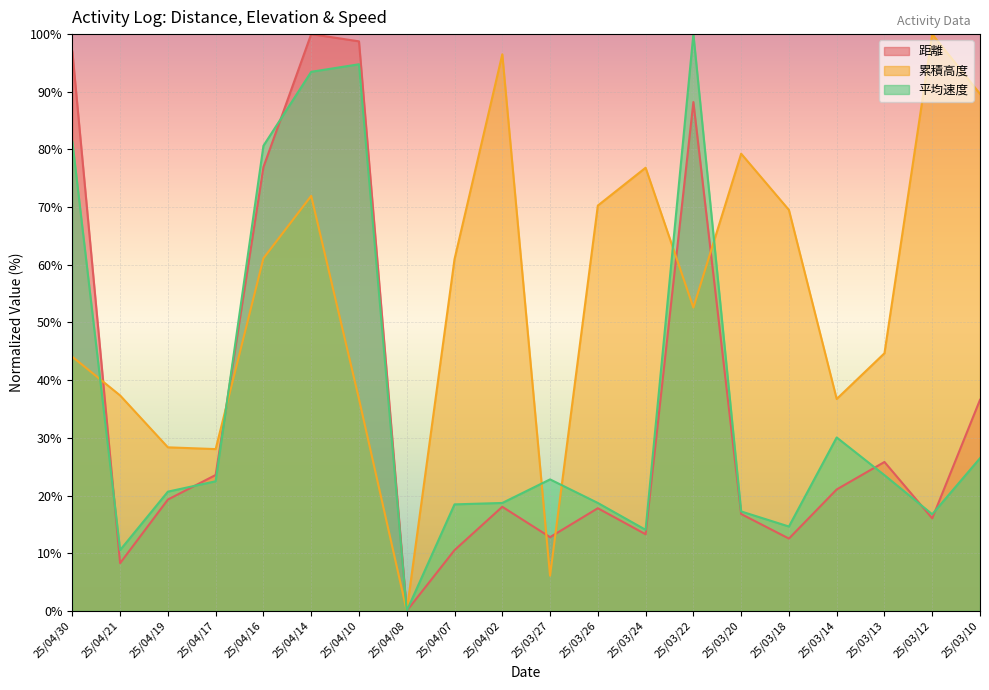

How many intersections are there between 平均速度 and 累積高度?

6